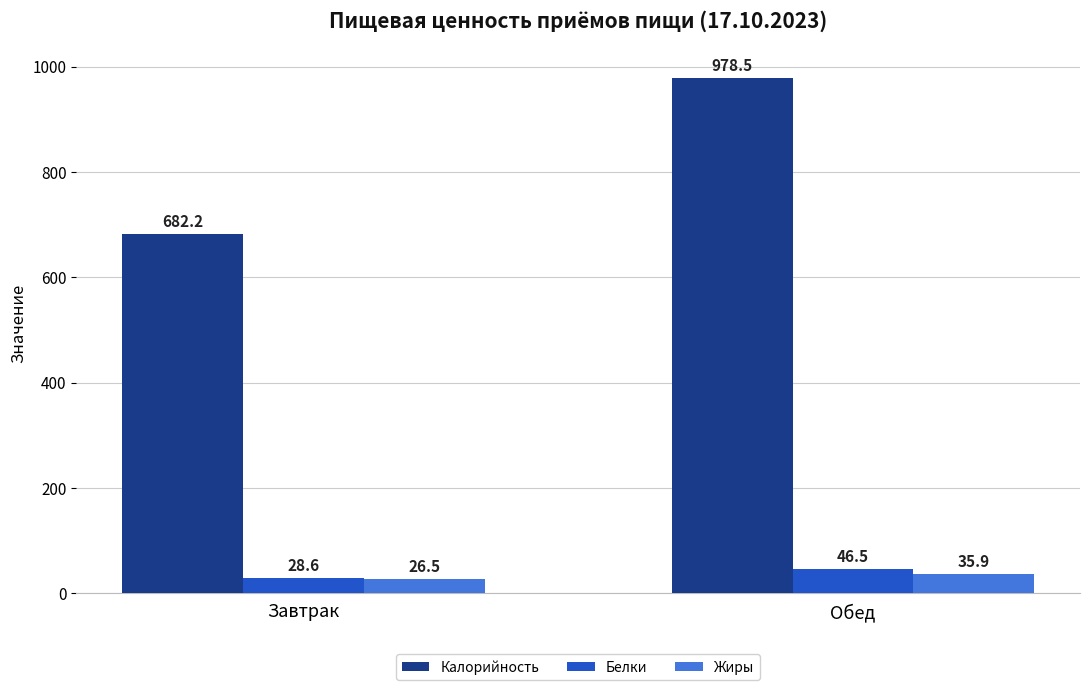

Are the bars horizontal?

No